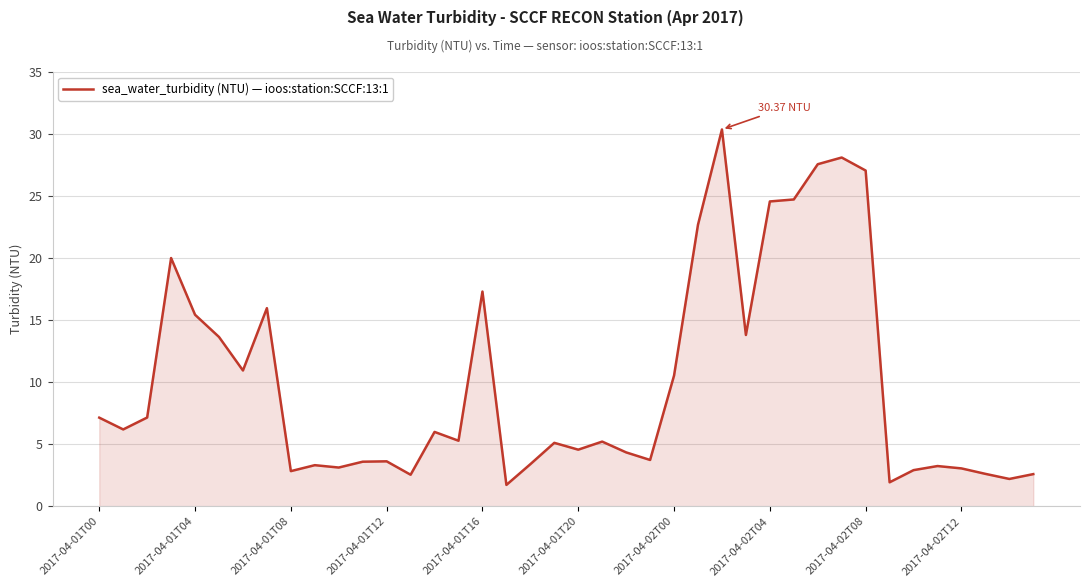

What is the difference between the maximum and minimum values?

28.6